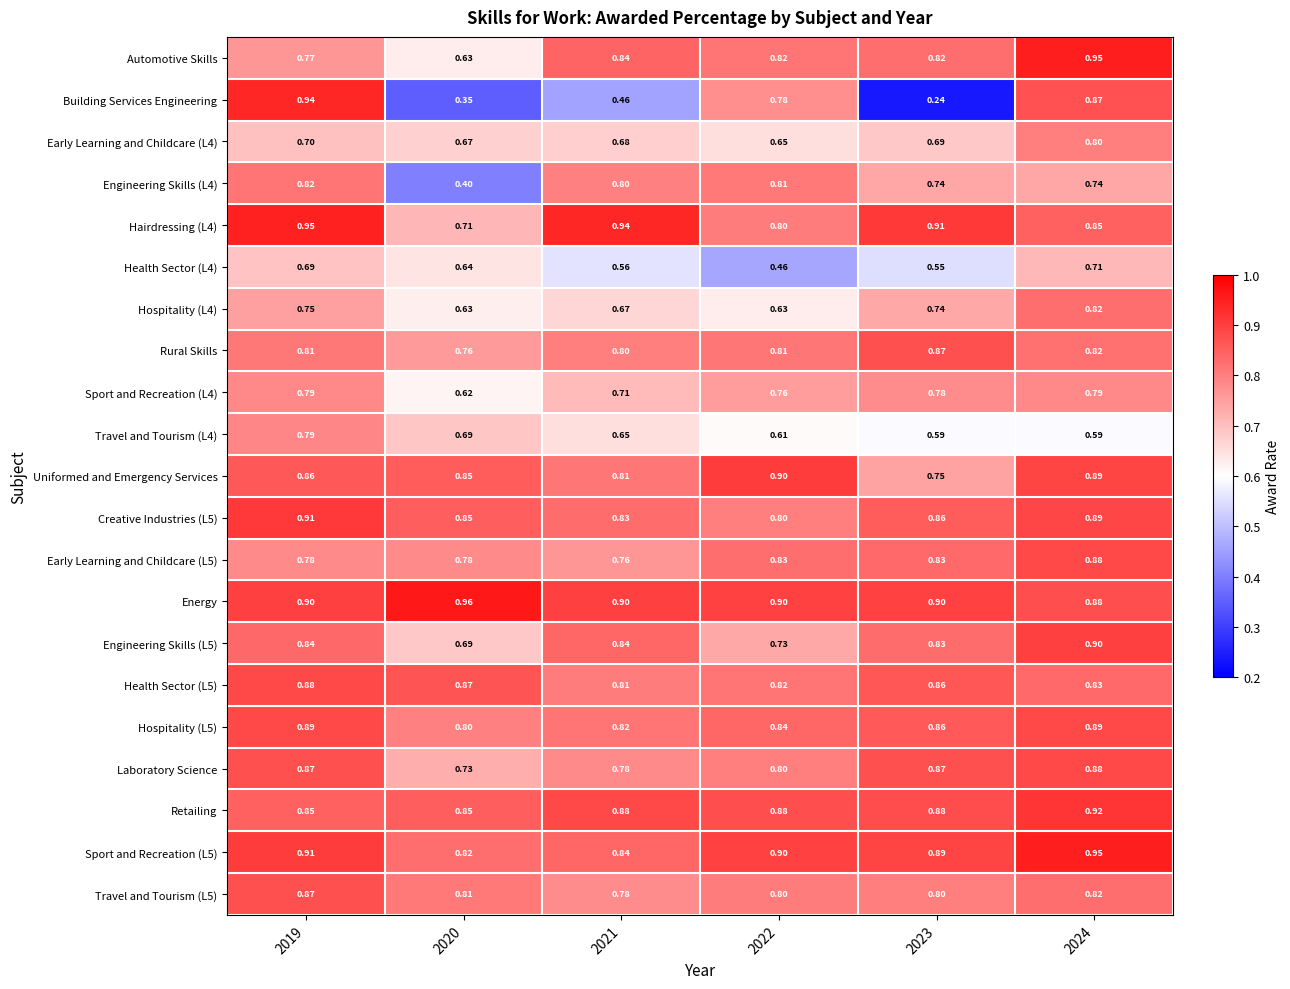

Which series has the widest spread of values?

Building Services Engineering